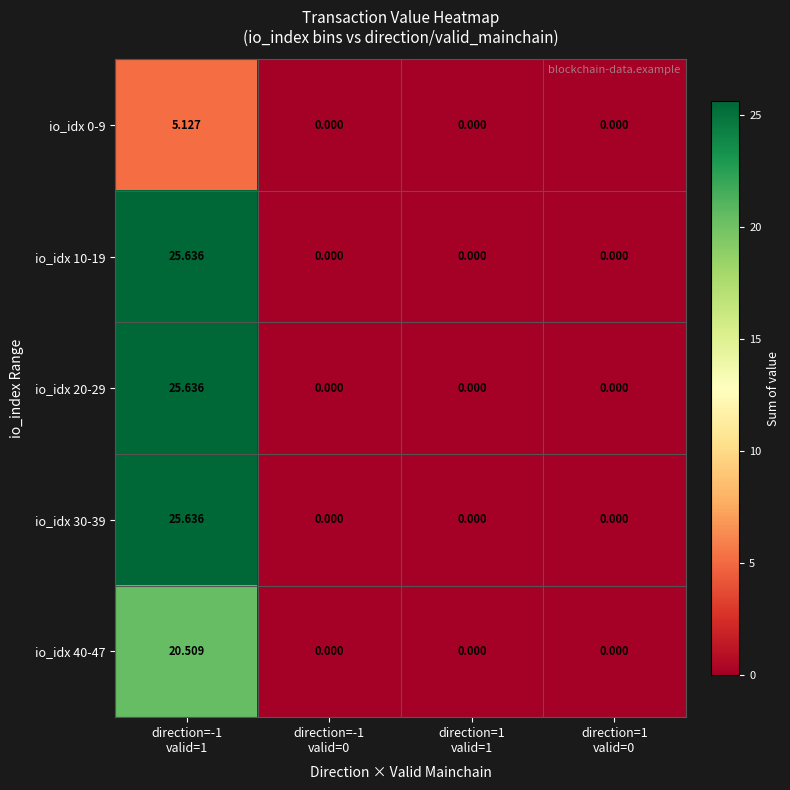

Which category has the highest value across all series?

direction=-1
valid=1